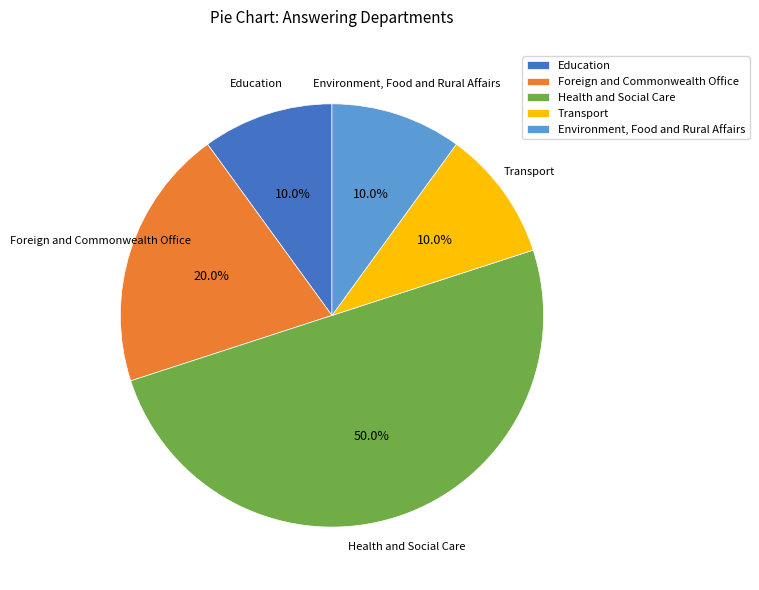

To the nearest percent, what portion does Environment, Food and Rural Affairs represent?

10%